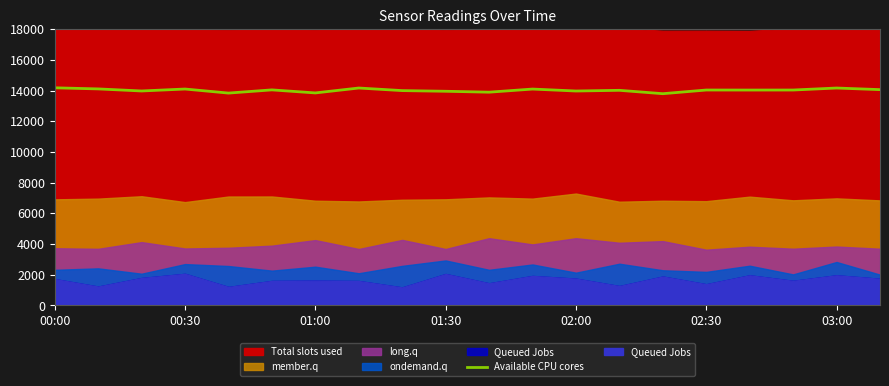

What is the label of the 20th point from the right?

00:00